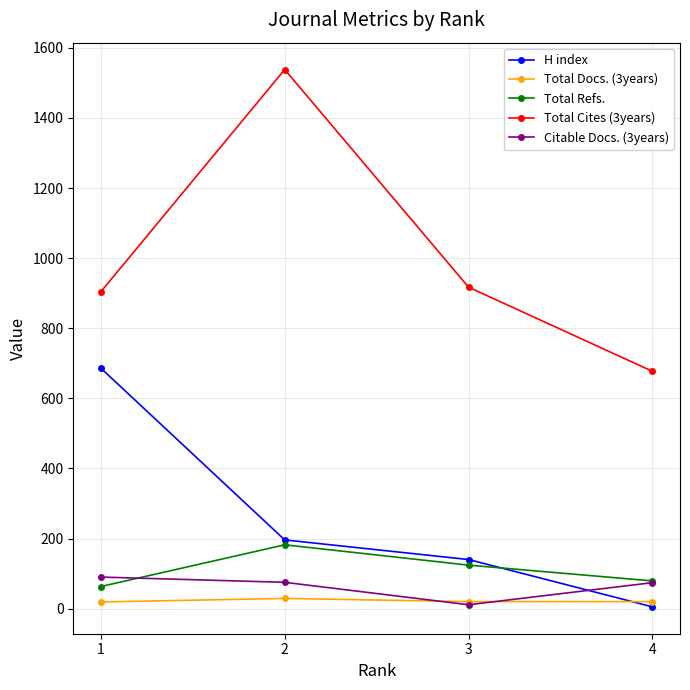

Which series has the widest spread of values?

Total Cites (3years)